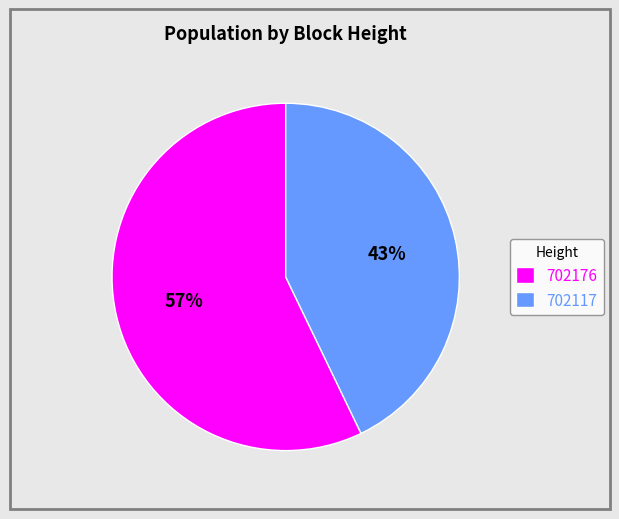

True or false: 702117 accounts for 43% of the total.

True